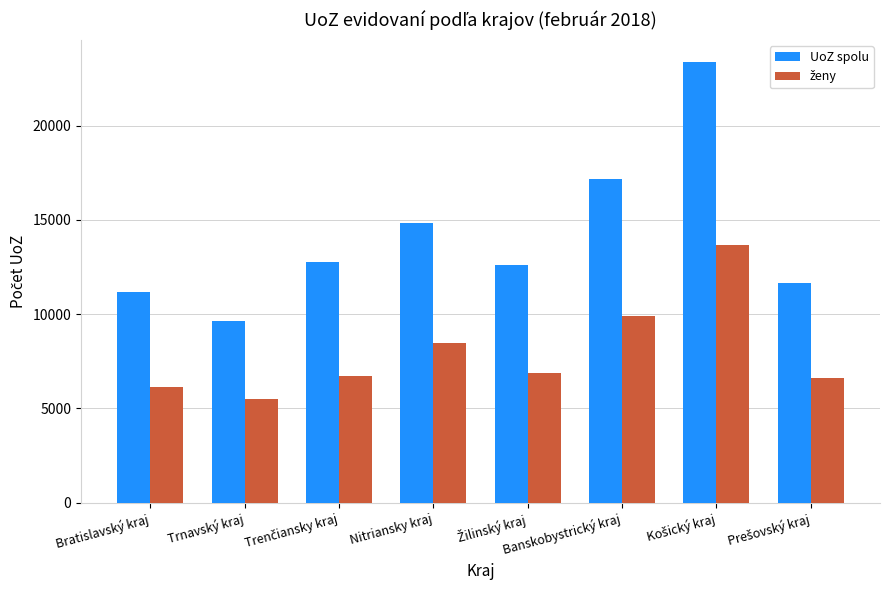

Is it true that UoZ spolu equals 11205 at Bratislavský kraj?

True